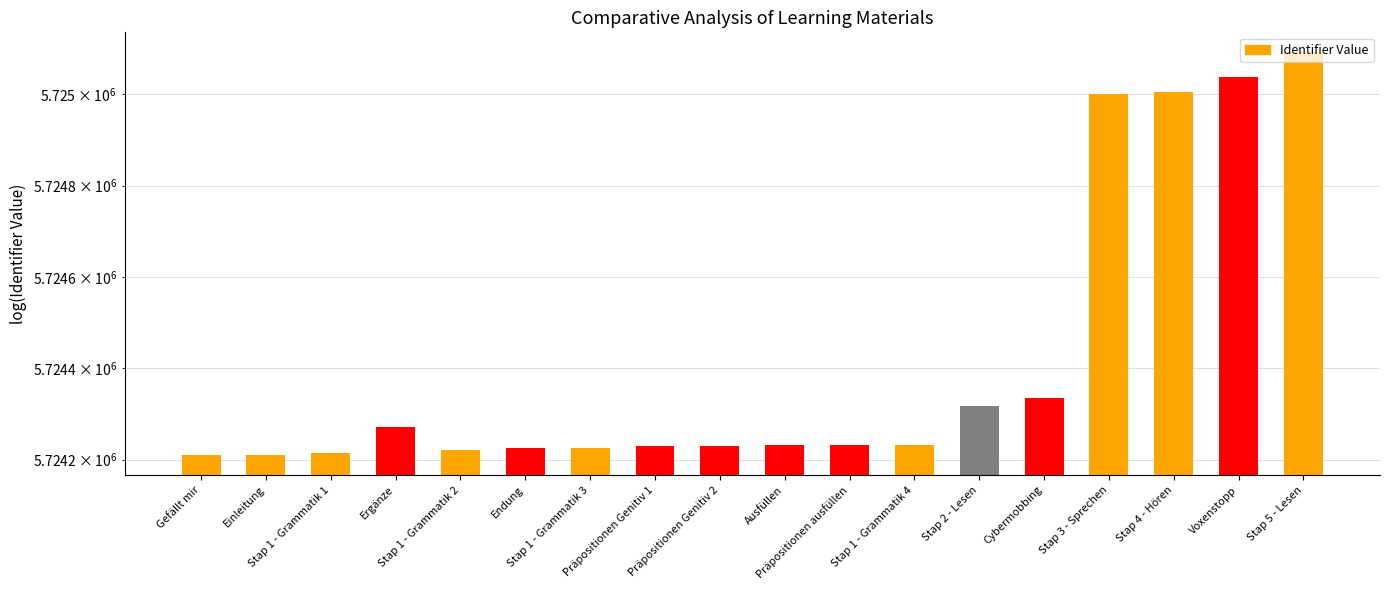

Rank the categories by value from lowest to highest.

Gefällt mir, Einleitung, Stap 1 - Grammatik 1, Stap 1 - Grammatik 2, Endung, Stap 1 - Grammatik 3, Präpositionen Genitiv 1, Präpositionen Genitiv 2, Ausfüllen, Präpositionen ausfüllen, Stap 1 - Grammatik 4, Ergänze, Stap 2 - Lesen, Cybermobbing, Stap 3 - Sprechen, Stap 4 - Hören, Voxenstopp, Stap 5 - Lesen